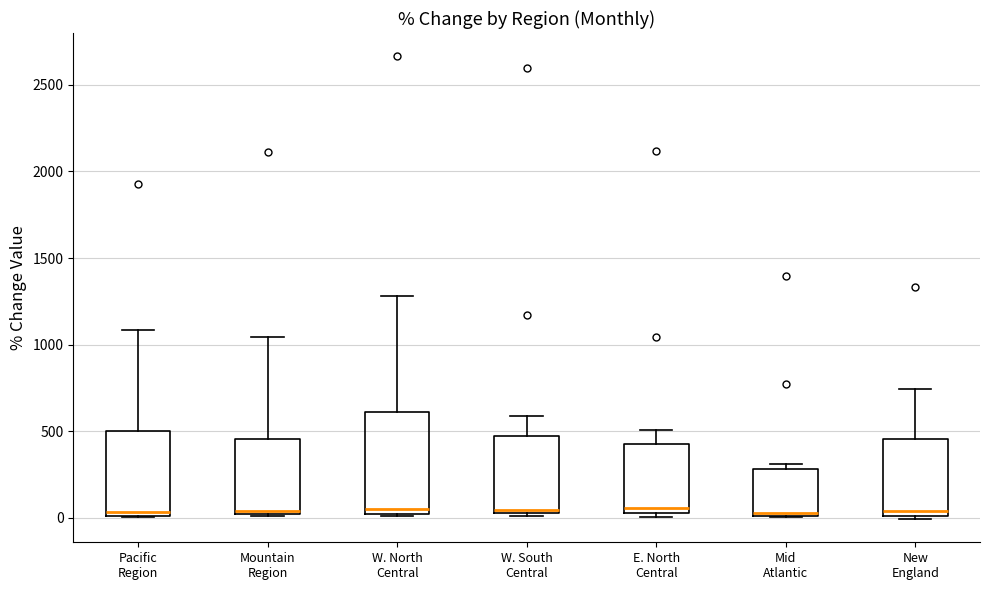

Reading left to right, read every box against the y-axis: the position of its median line, the range the box covers, and the ends of its whiskers. The values are not printed on the chart, so give them approximately, as read against the axis.

Pacific Region: median 50, box 0 to 500, whiskers 0 to 1100
Mountain Region: median 50, box 0 to 450, whiskers 0 to 1050
W. North Central: median 50, box 0 to 600, whiskers 0 to 1300
W. South Central: median 50, box 50 to 450, whiskers 0 to 600
E. North Central: median 50 (just above the box's lower edge), box 50 to 450, whiskers 0 to 500
Mid Atlantic: median 50, box 0 to 300, whiskers 0 to 300 (just above the box's upper edge)
New England: median 50, box 0 to 450, whiskers 0 (just below the box's lower edge) to 750